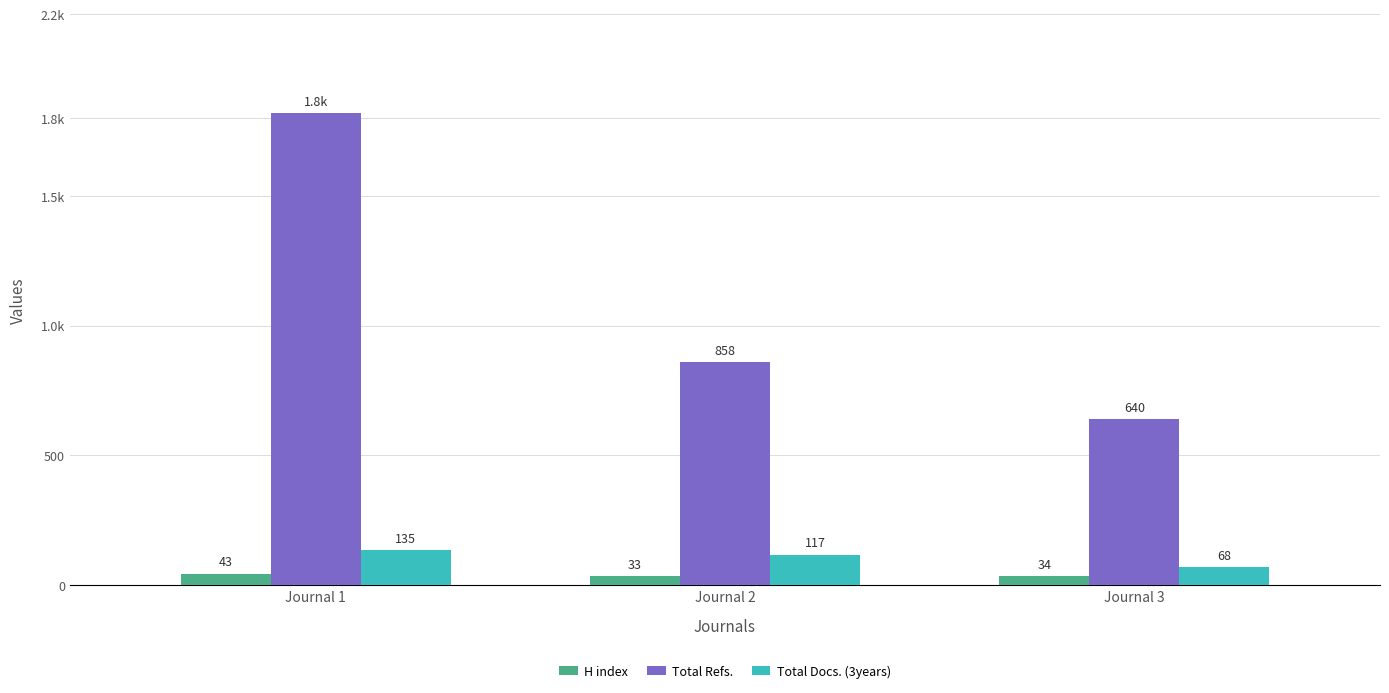

Are the bars horizontal?

No